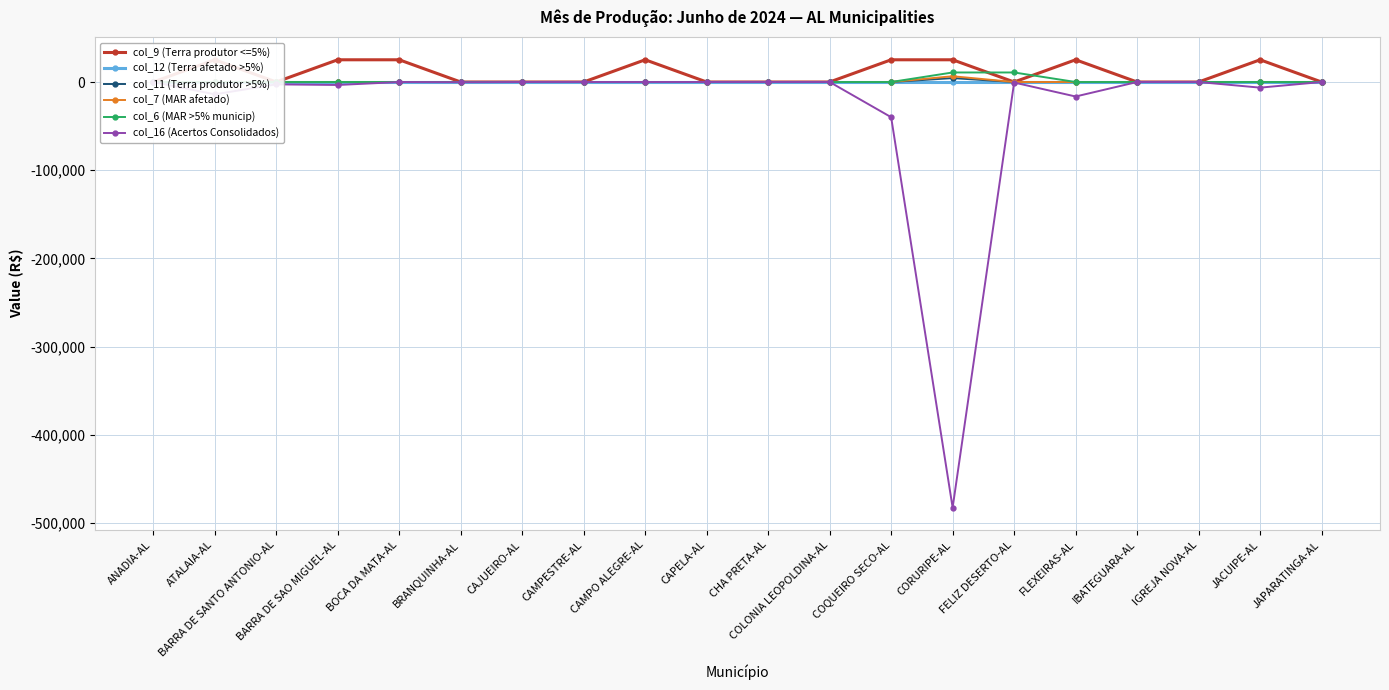

What is the label of the 6th point from the right?

FELIZ DESERTO-AL